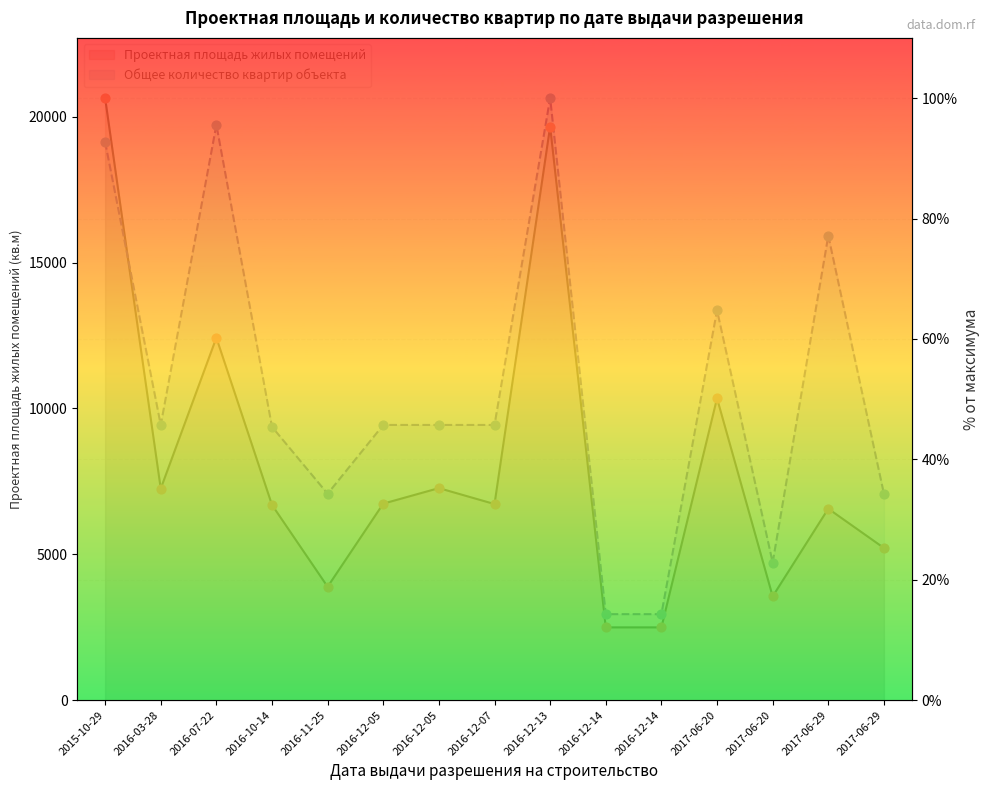

Is the value of Общее количество квартир объекта at 2017-06-29 greater than the value of Проектная площадь жилых помещений at 2016-10-14?

Yes